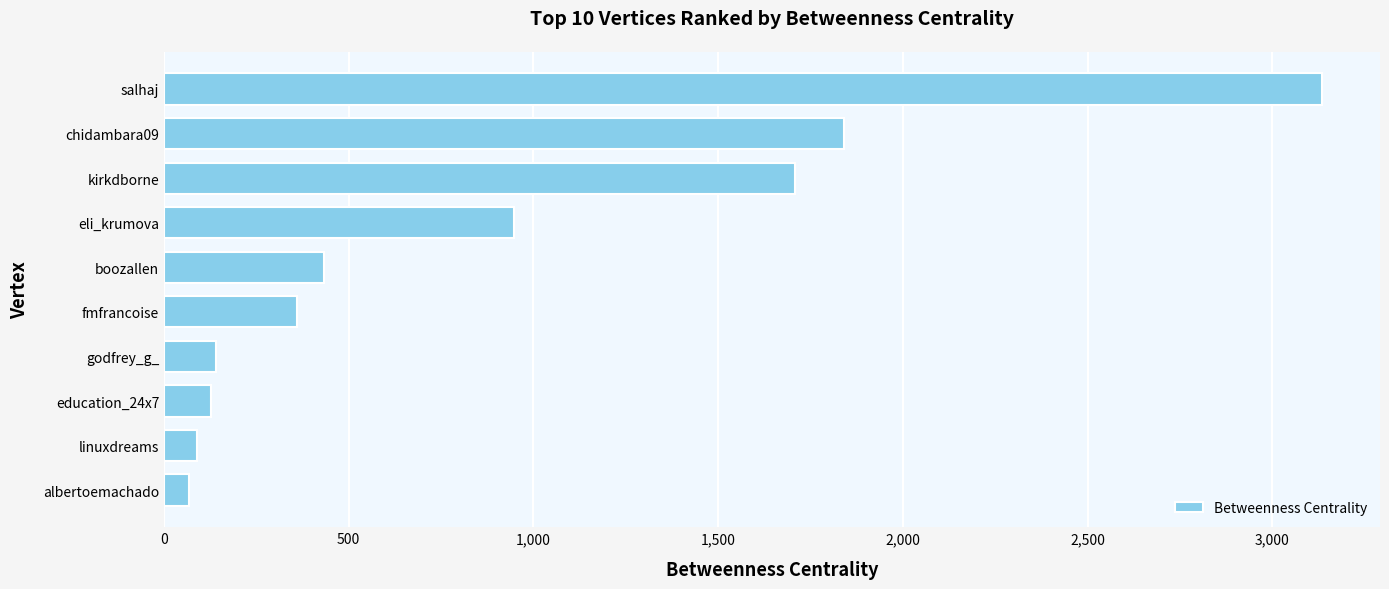

How many data points are less than 432?

5